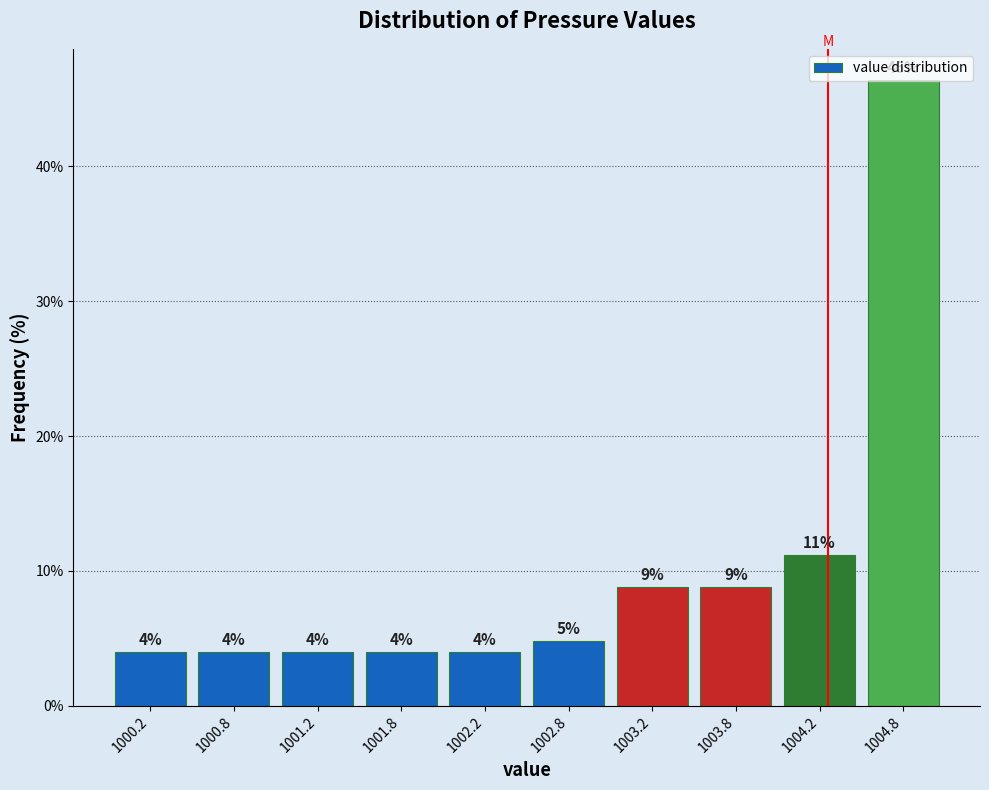

Which range on the x-axis has the tallest bar?

1004.5 to 1005.0